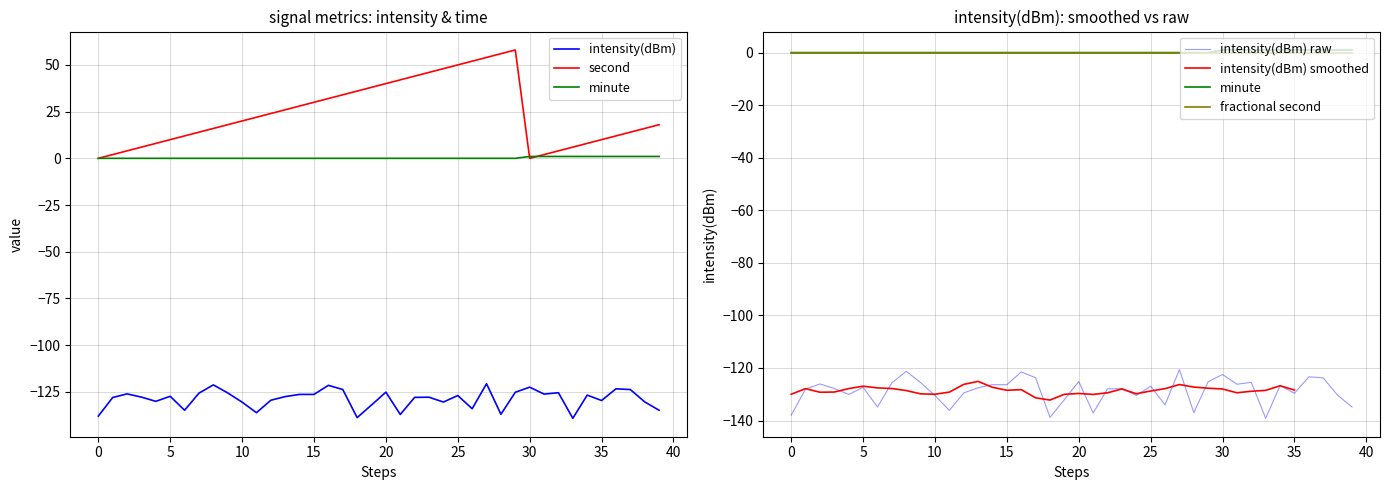

What is the difference between the highest and lowest values at 14?

154.4